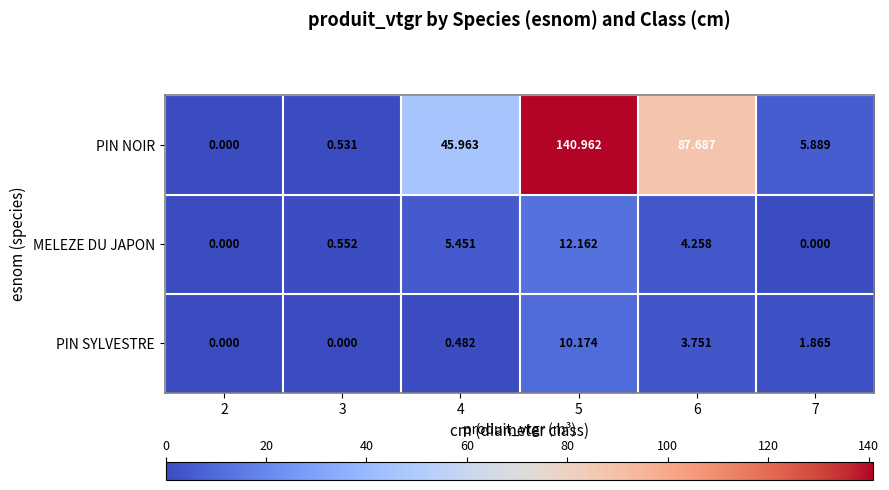

Which series has the largest range (max minus min)?

PIN NOIR